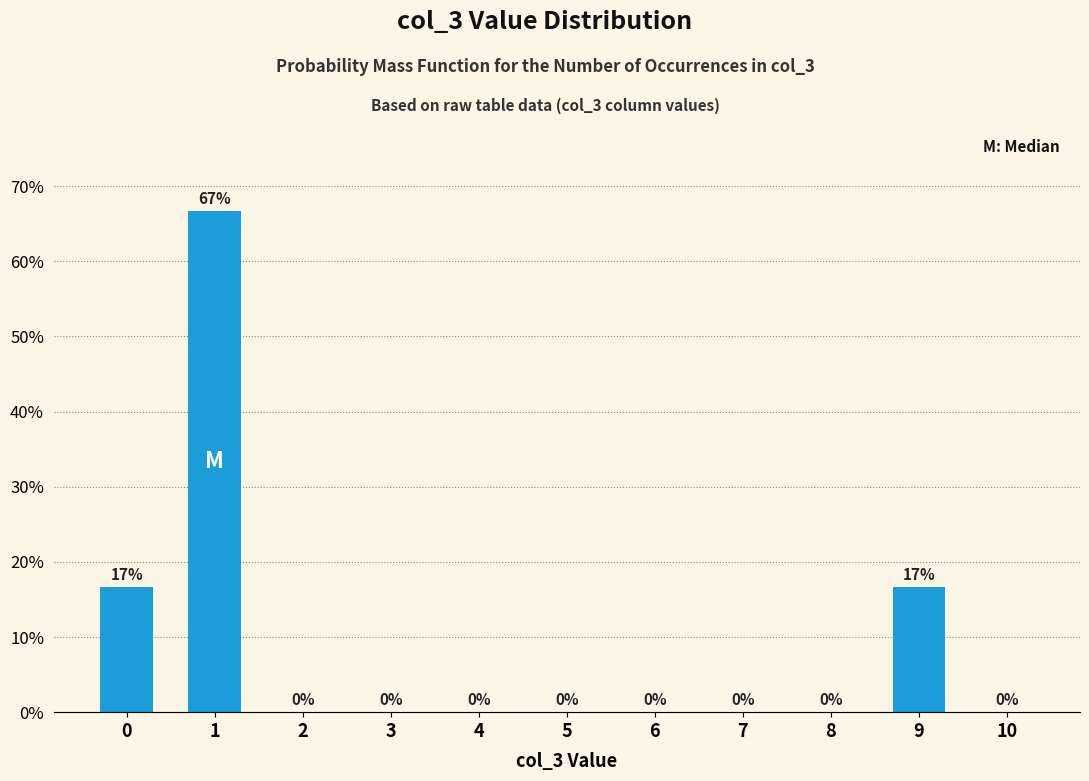

Are the bars horizontal?

No